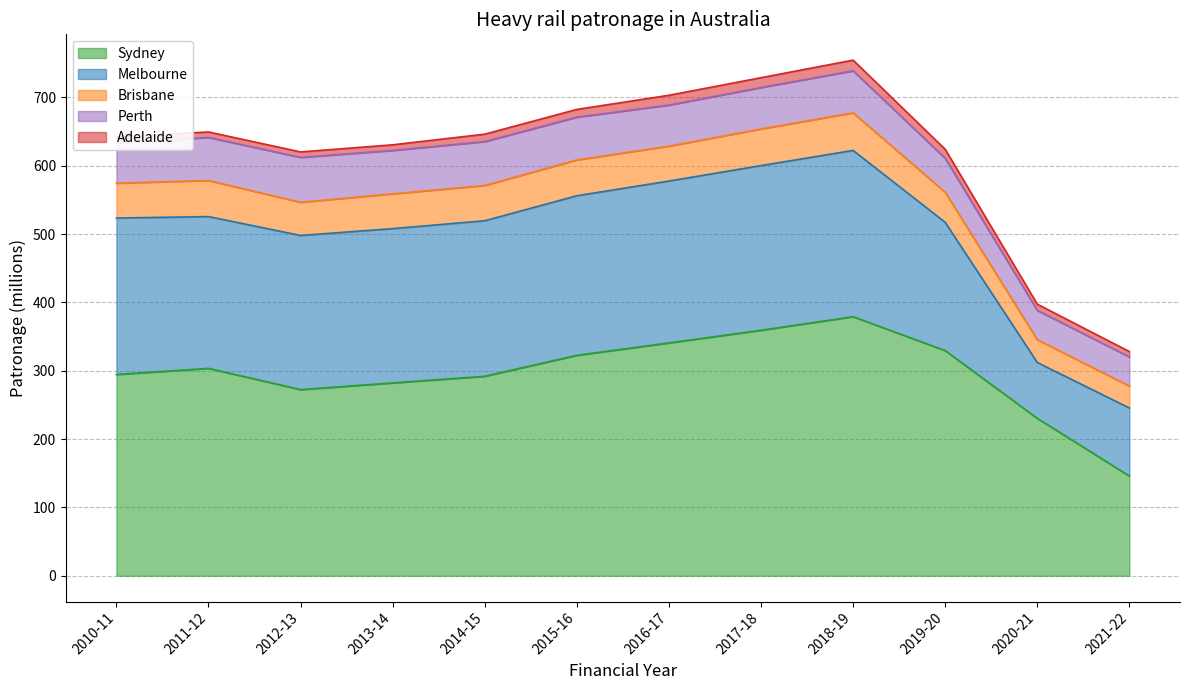

True or false: Perth and Adelaide intersect in this chart.

False